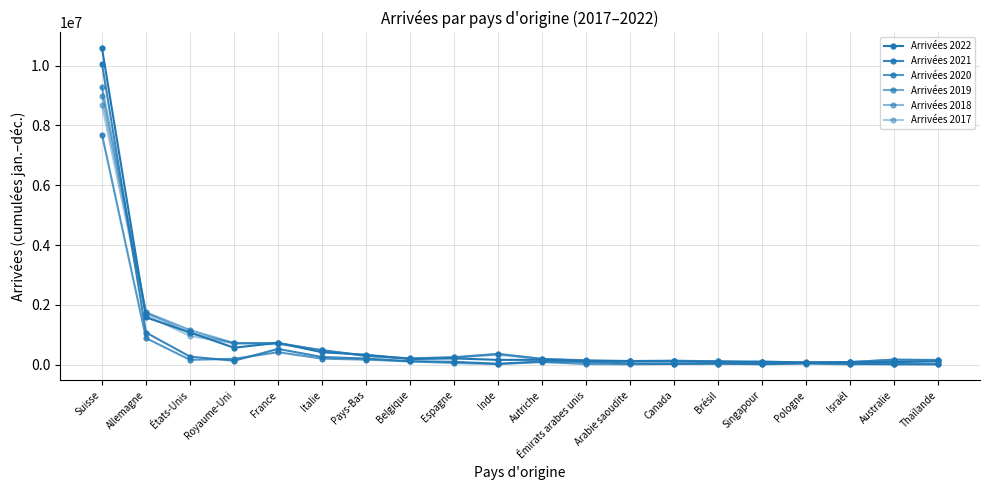

Does the chart have visible grid lines?

Yes